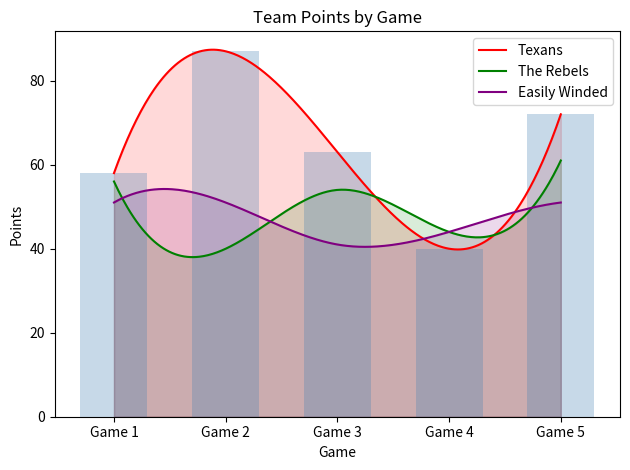

What is the approximate value of Texans at 0, to the nearest 5?

60